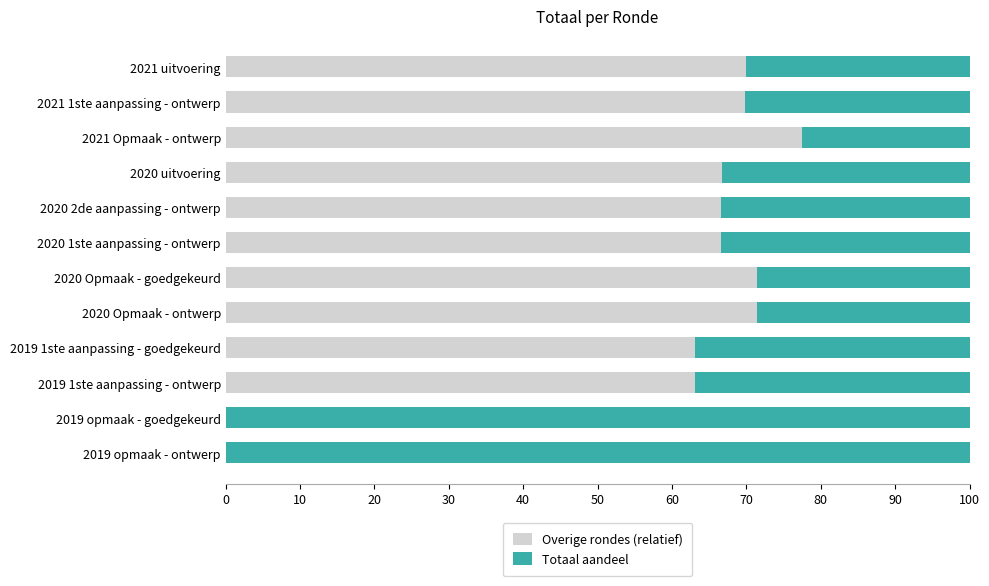

What is the total value across all series at 2020 2de aanpassing - ontwerp?

100.0